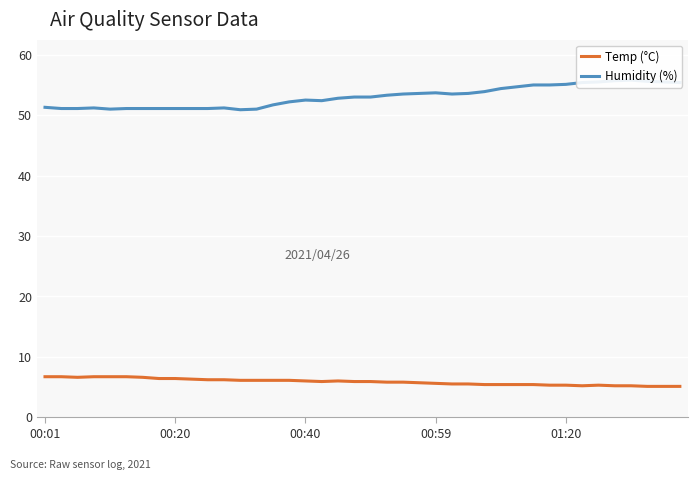

What is the difference between the highest and lowest values at 14?

45.6